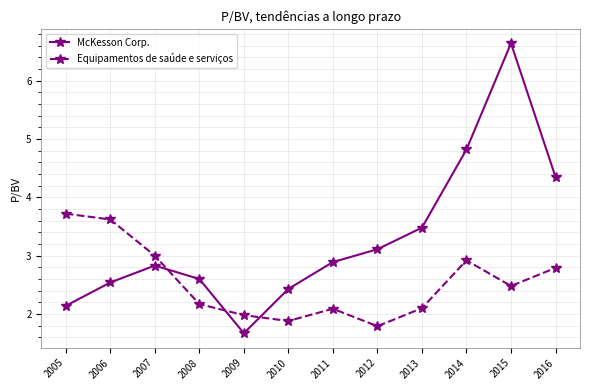

Does the chart have visible grid lines?

Yes